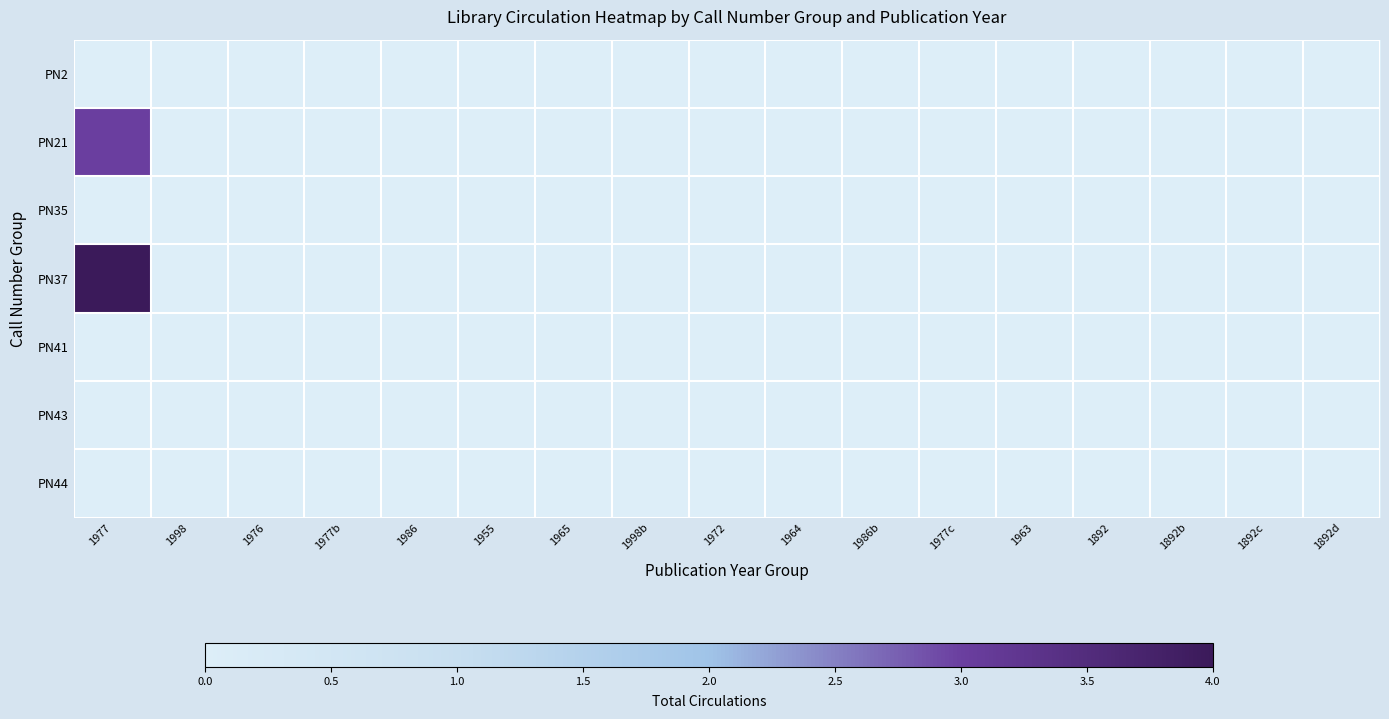

Which category has the highest value across all series?

1977